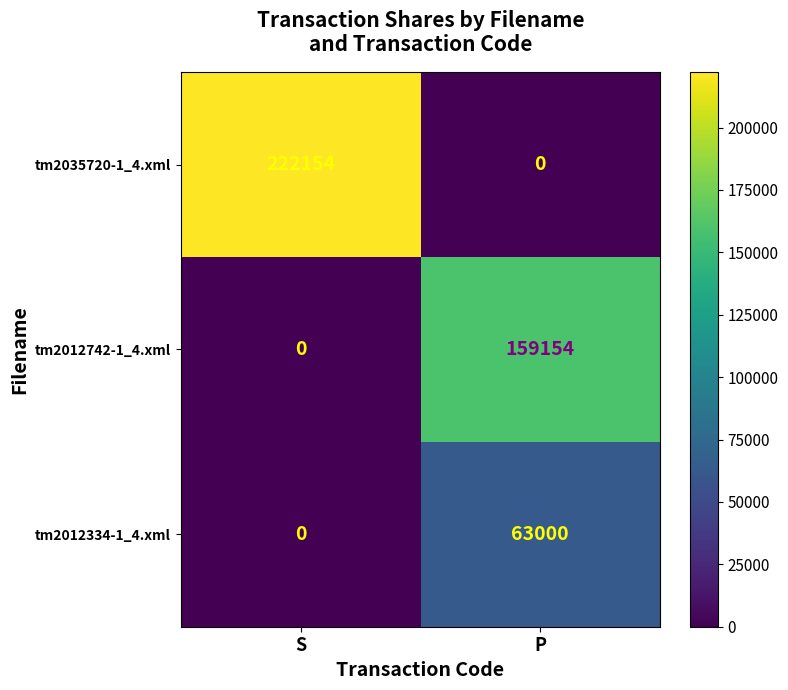

Which series has the widest spread of values?

tm2035720-1_4.xml